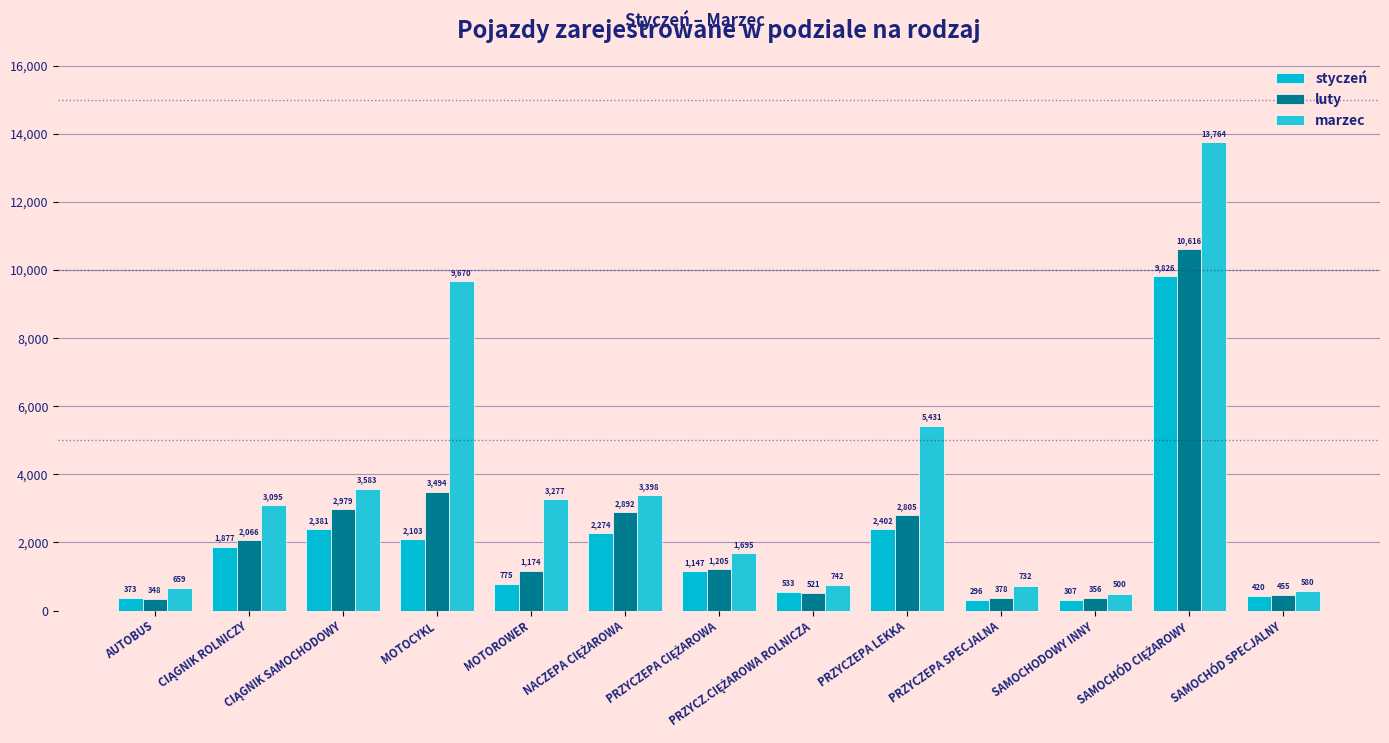

Count the number of data series in this chart.

3